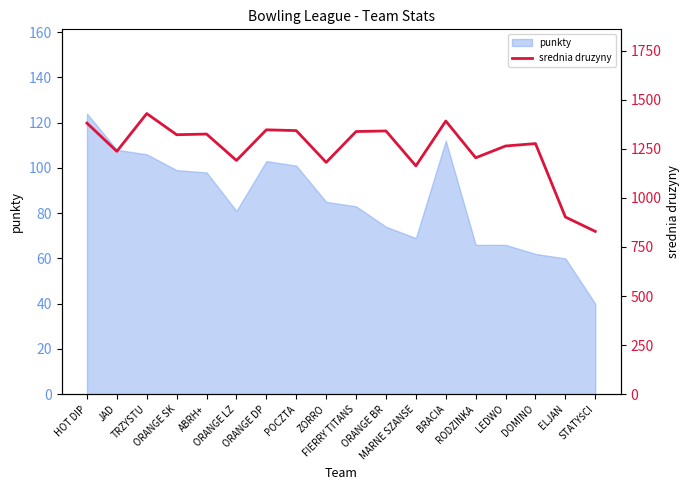

Reading left to right, what are all the values shown in this chart?

HOT DIP=1380.5	JAD=1236.9	TRZYSTU=1429.1	ORANGE SK=1321.3	ABRH+=1324.7	ORANGE LZ=1190.4	ORANGE DP=1346.3	POCZTA=1342.3	ZORRO=1180.5	FIERRY TITANS=1337.6	ORANGE BR=1340.5	MARNE SZANSE=1162.7	BRACIA=1391.0	RODZINKA=1204.0	LEDWO=1264.0	DOMINO=1276.1	ELJAN=902.3	STATYŚCI=829.1